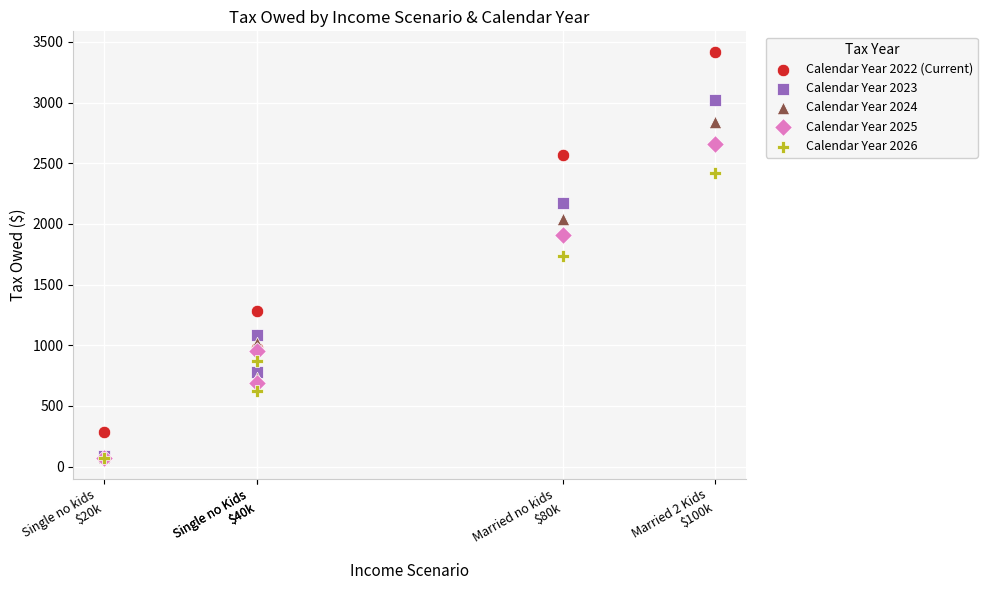

Which series reaches the maximum Y coordinate?

Calendar Year 2022 (Current)